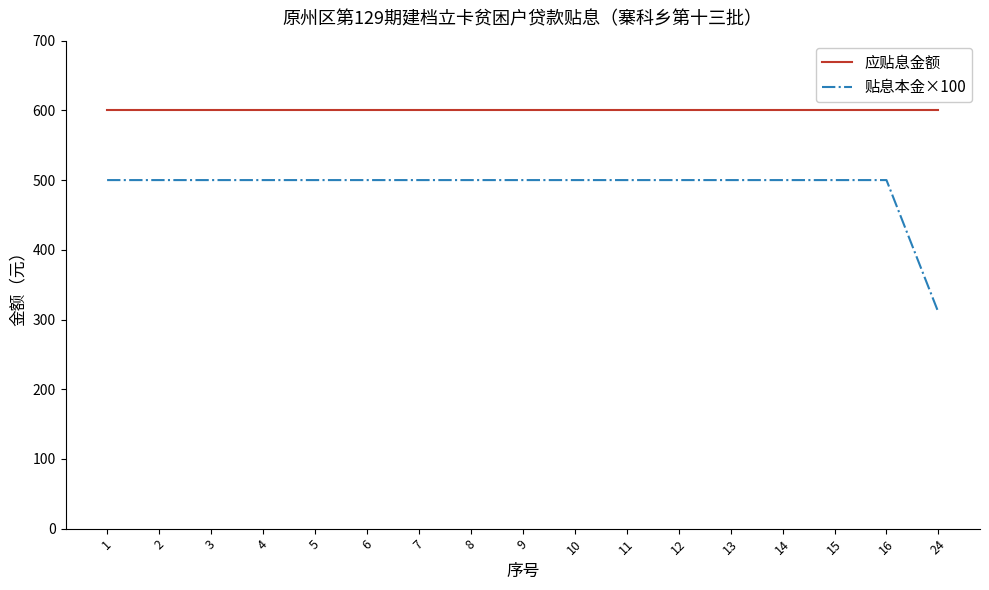

At which category does the chart reach its minimum across all series?

24